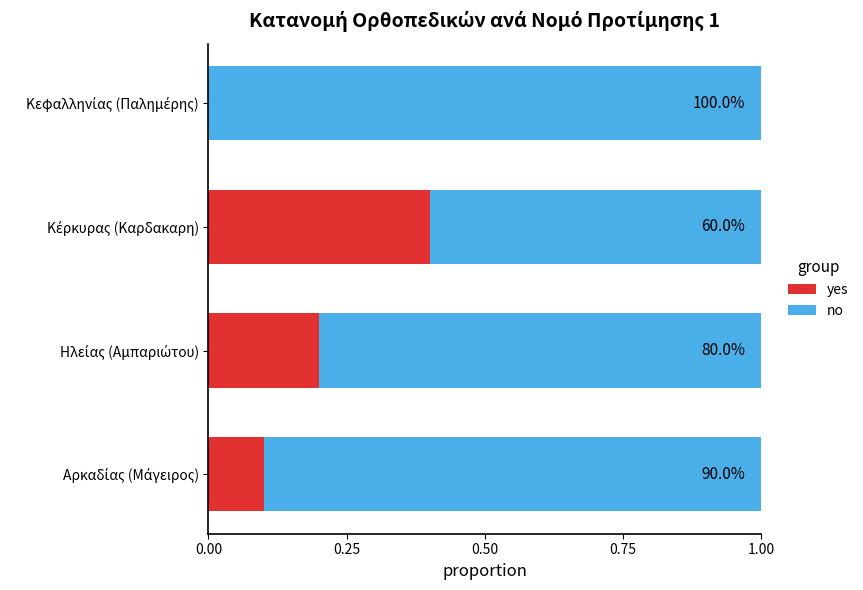

How many no values are between 0 and 1?

4